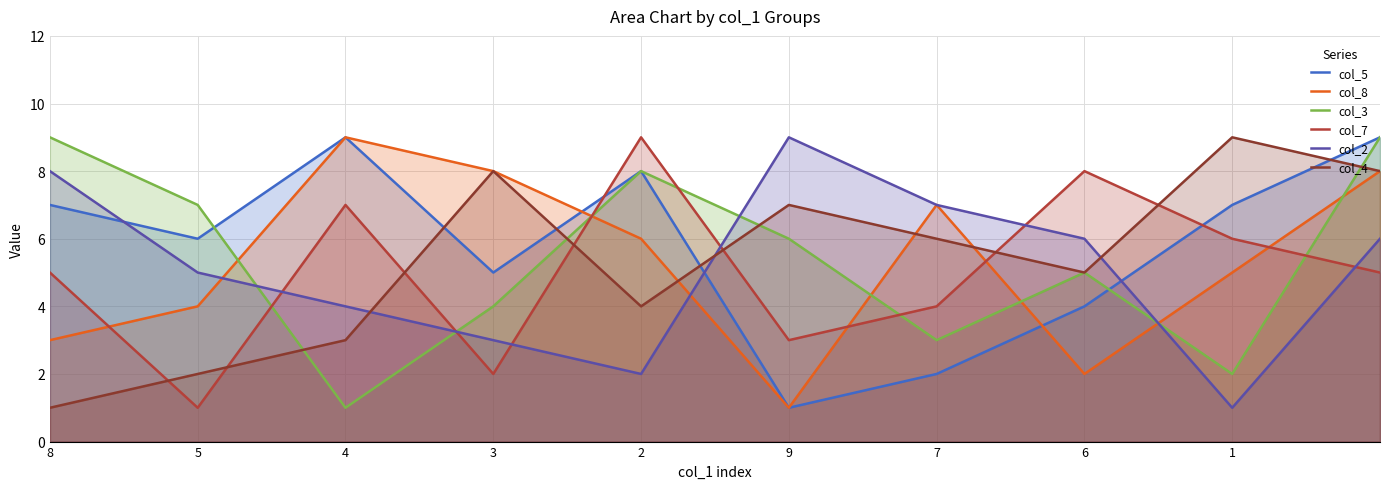

Reading left to right, extract all data points from this chart.

col_5: 7	6	9	5	8	1	2	4	7	9
col_8: 3	4	9	8	6	1	7	2	5	8
col_3: 9	7	1	4	8	6	3	5	2	9
col_7: 5	1	7	2	9	3	4	8	6	5
col_2: 8	5	4	3	2	9	7	6	1	6
col_4: 1	2	3	8	4	7	6	5	9	8